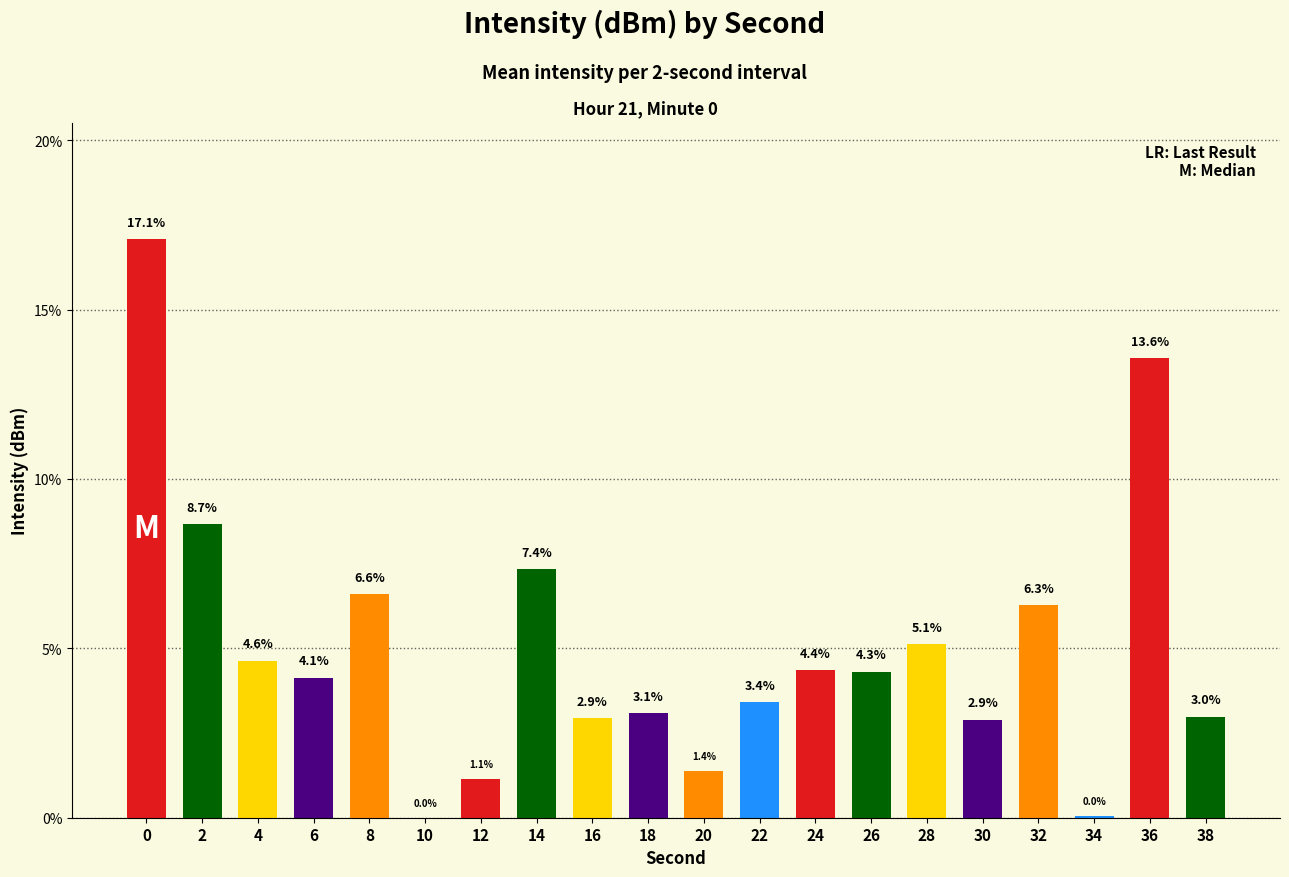

What is the greatest value displayed?

17.1